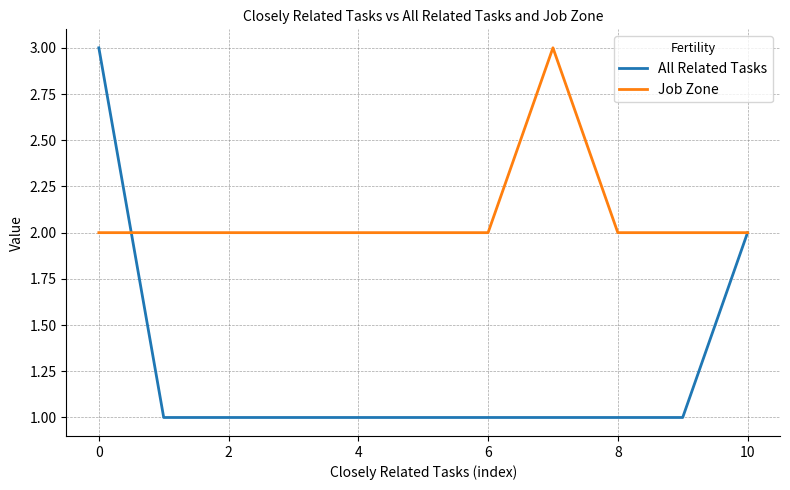

Reading left to right, extract all data points from this chart.

All Related Tasks: 3	1	1	1	1	1	1	1	1	1	2
Job Zone: 2	2	2	2	2	2	2	3	2	2	2